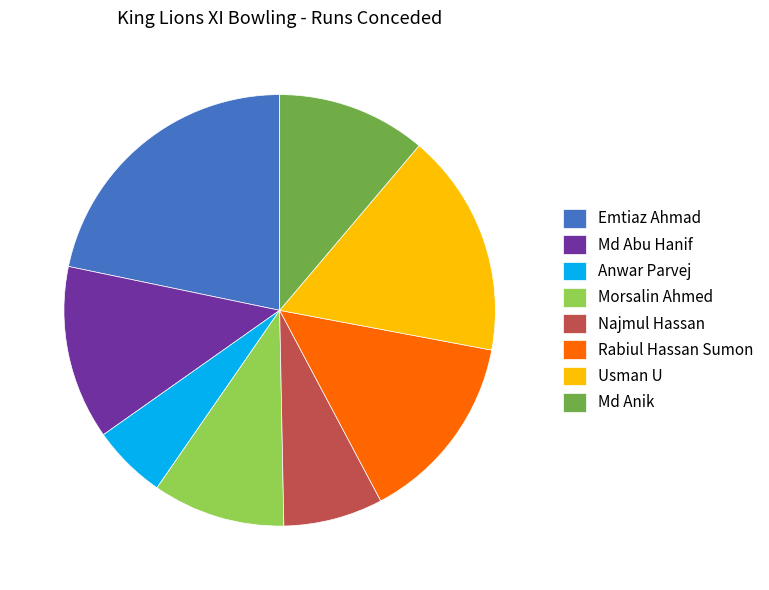

Does Md Abu Hanif represent more than half of the total?

No